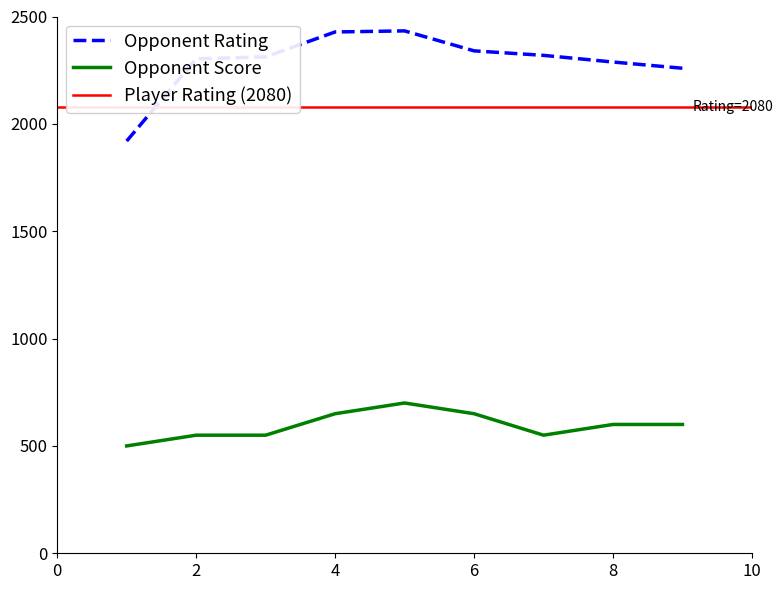

How many values in the Opponent Score series exceed 600?

3